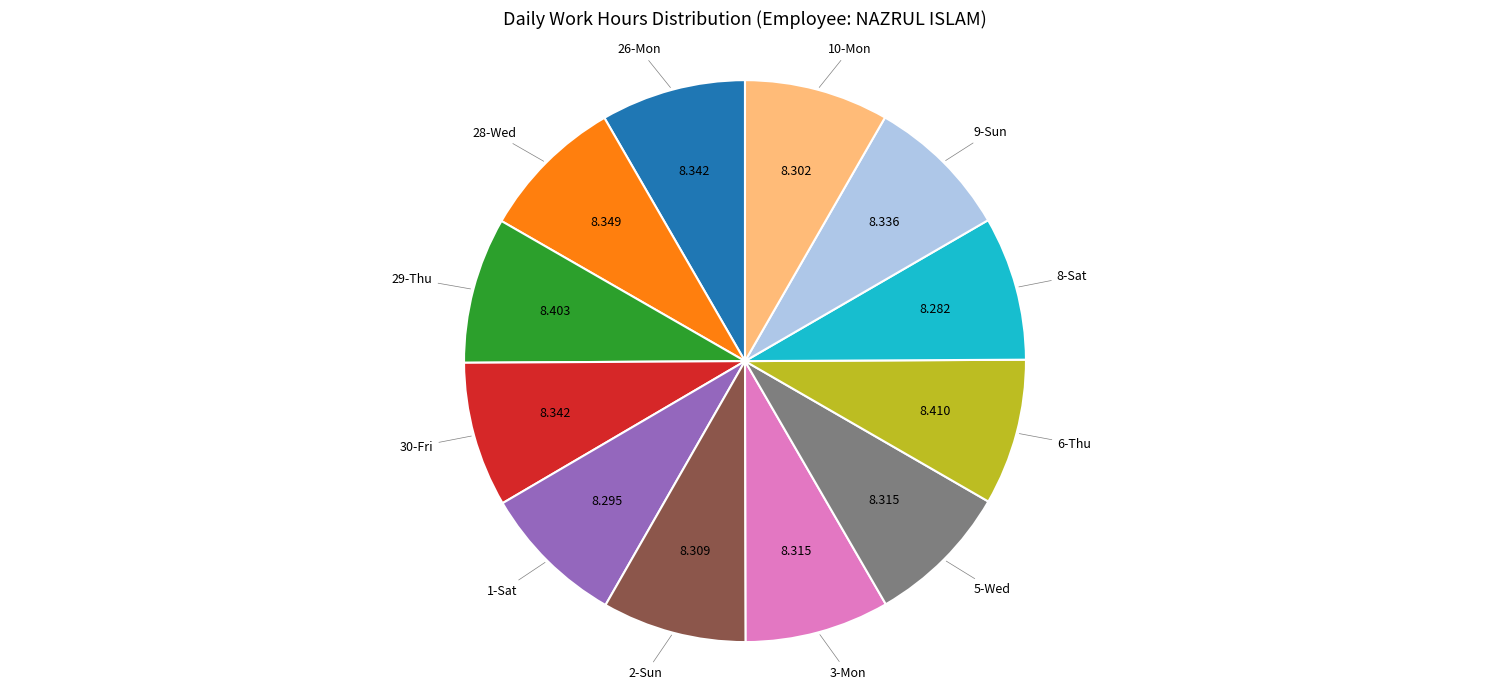

Is there a majority slice in this chart?

No